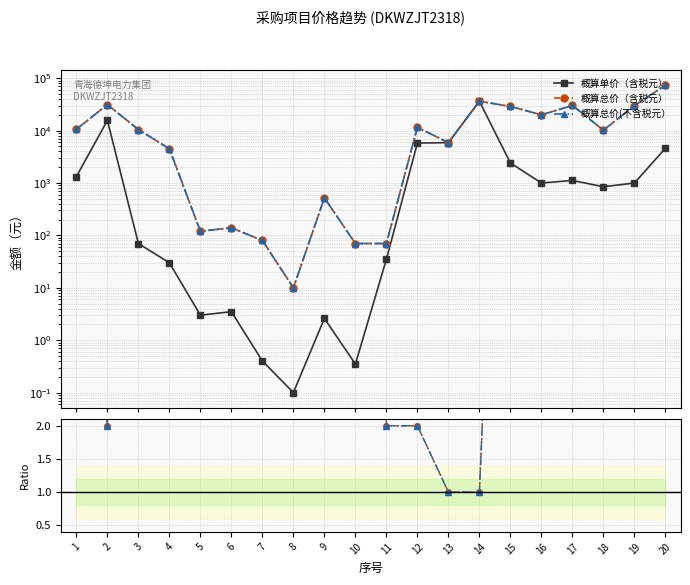

What is the value of the 概算单价（含税元） point at the 7th from the left?

0.4